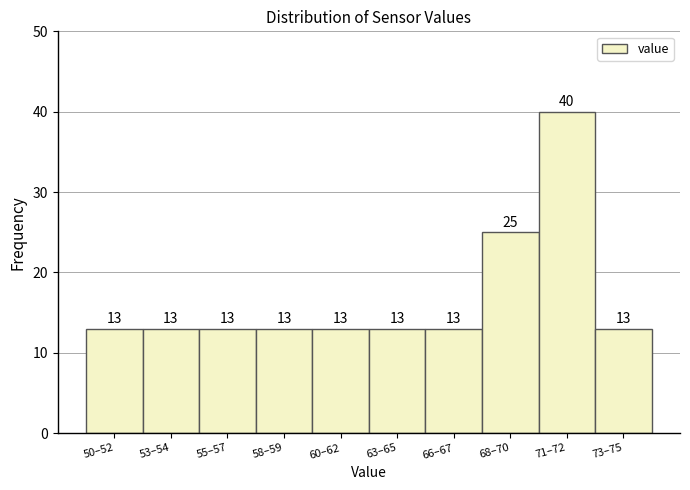

Reading left to right, transcribe all the data shown in this chart.

50–52=13	53–54=13	55–57=13	58–59=13	60–62=13	63–65=13	66–67=13	68–70=25	71–72=40	73–75=13